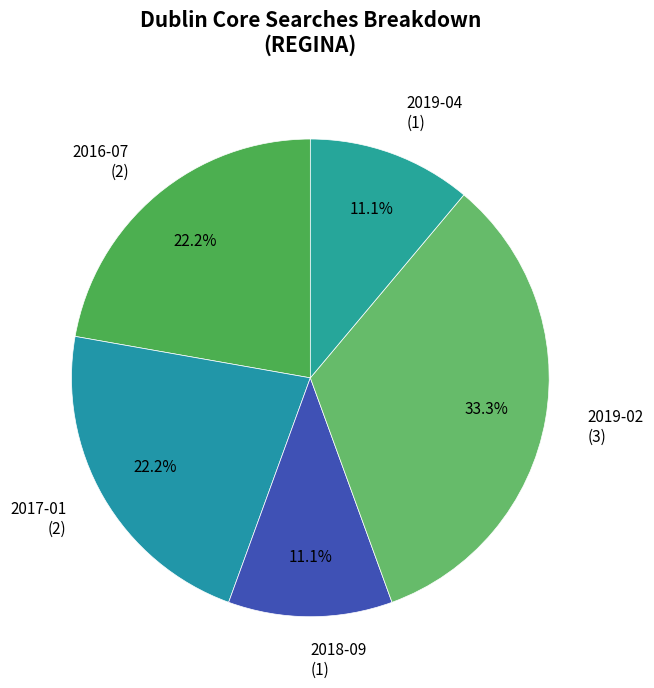

To the nearest percent, what is the average slice percentage?

20%